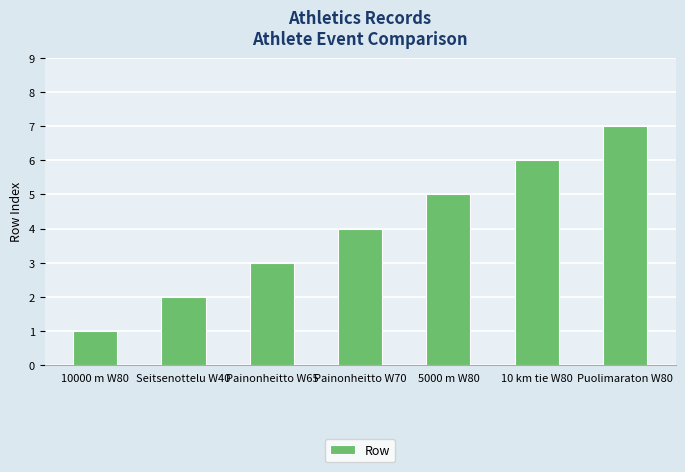

Count the values in the range 2 to 6.

5